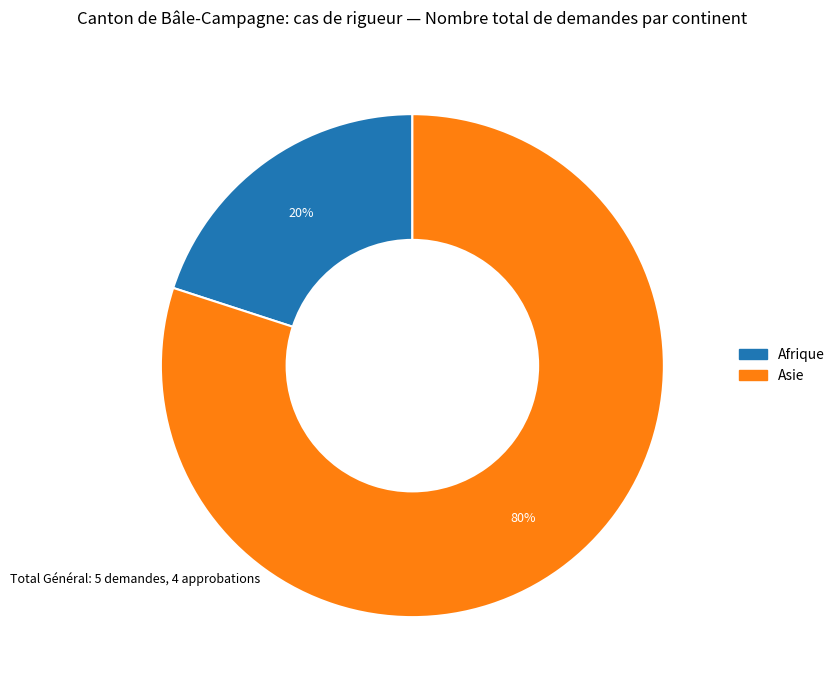

Between Asie and Afrique, which is larger?

Asie